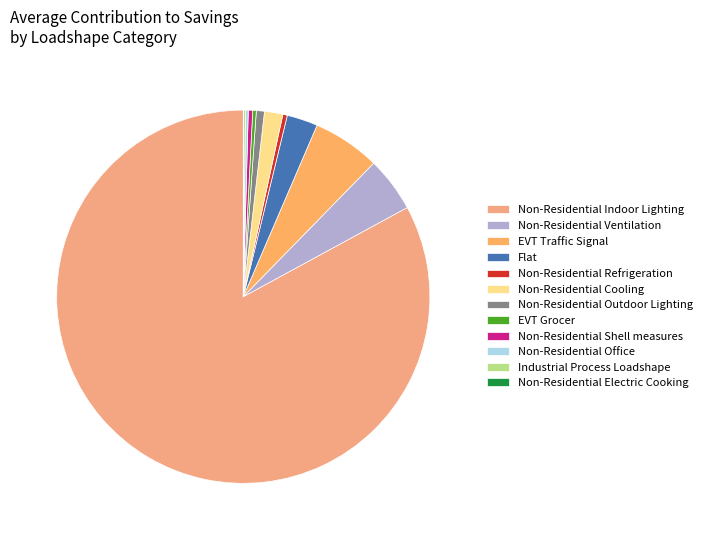

Is the sum of Flat and Non-Residential Refrigeration greater than half?

No